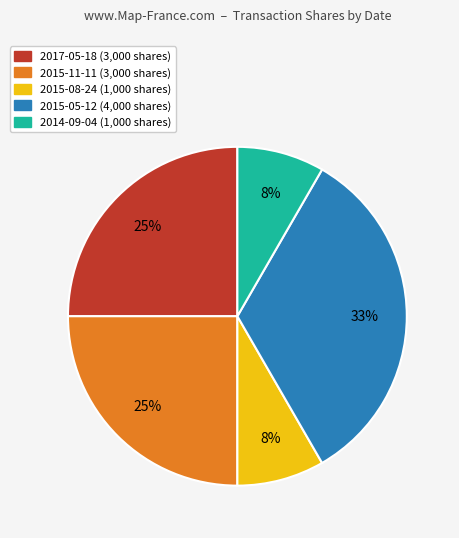

What is the ratio of the value at 2015-08-24 to the value at 2017-05-18?

0.3